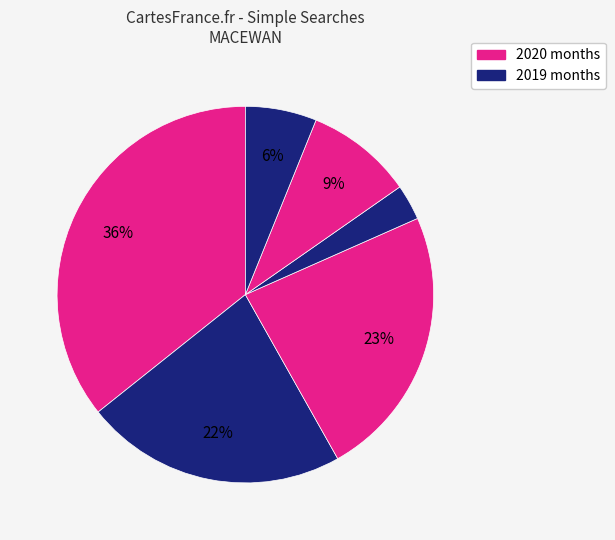

Count the number of slices in the pie.

6